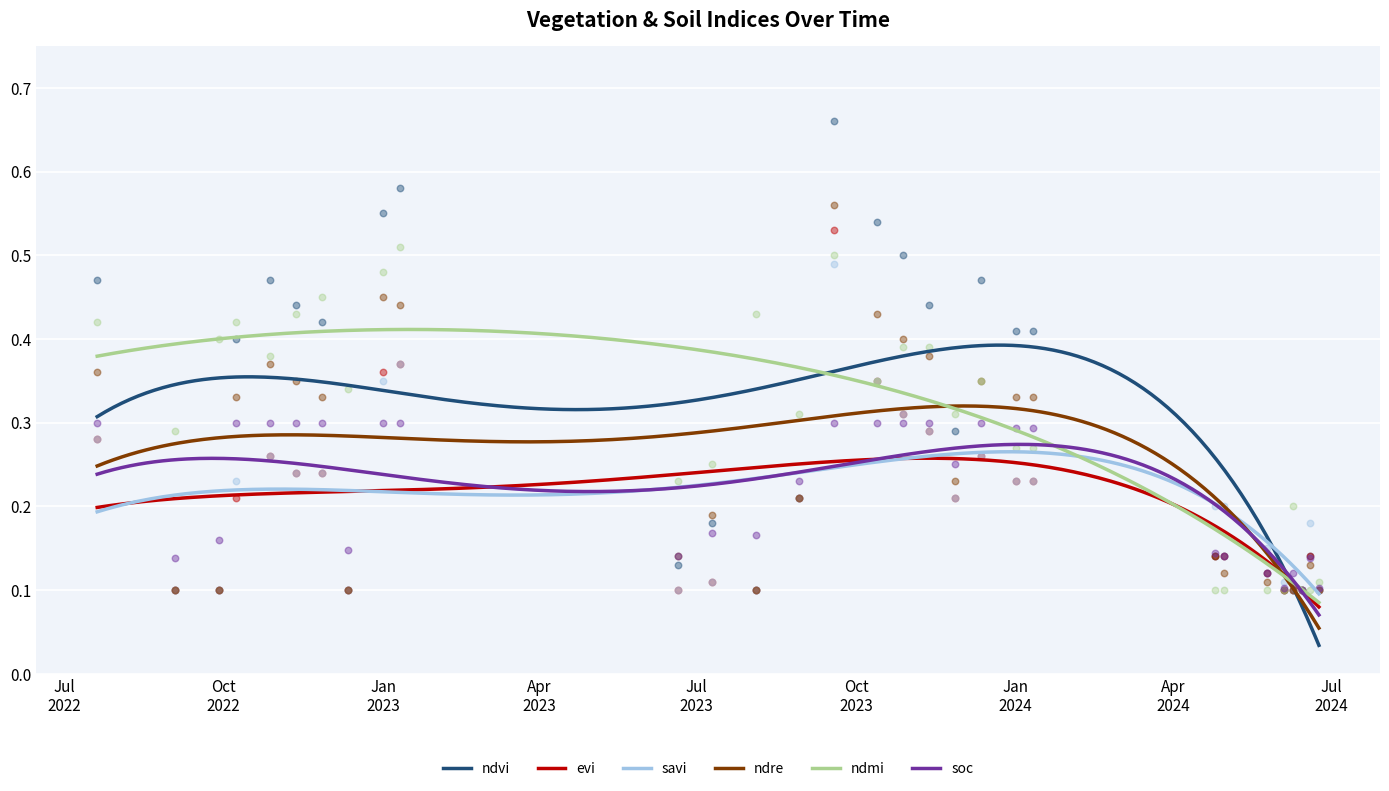

What is the total value across all series at 27-11-2022?

2.0